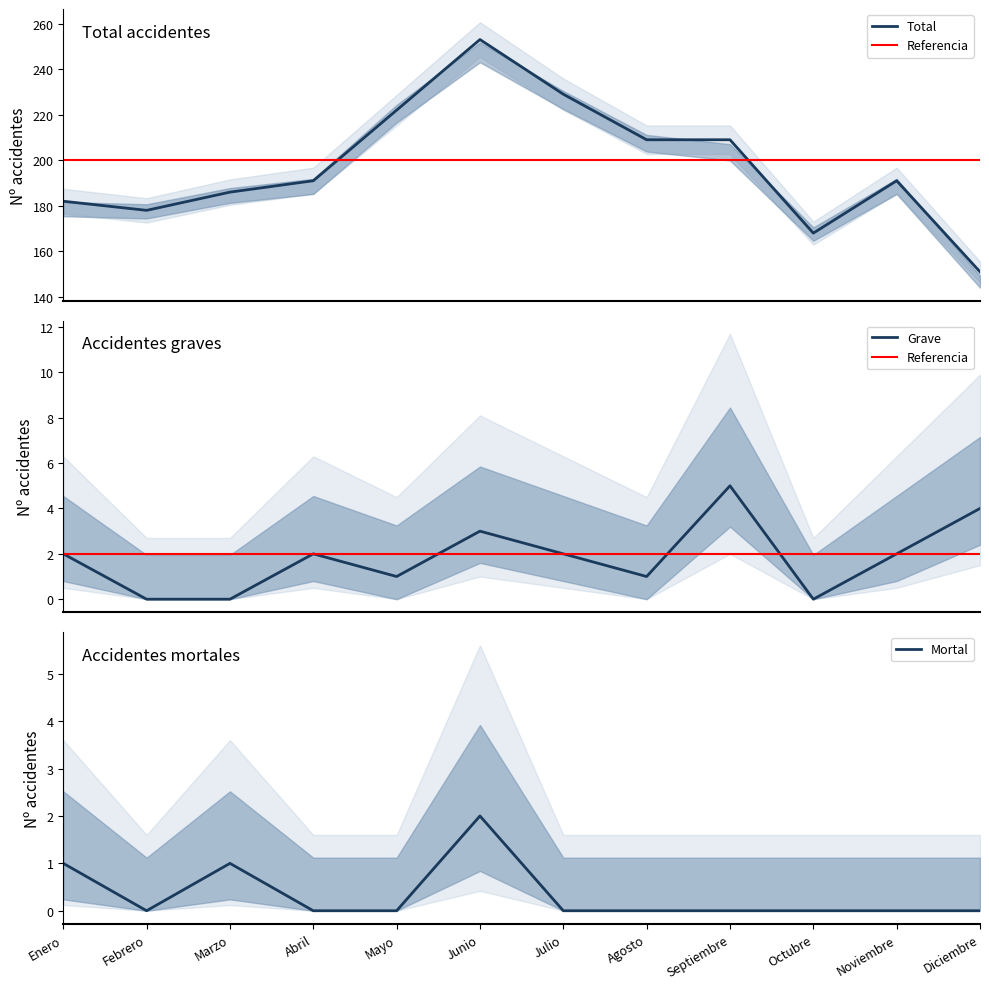

The value of Leve at Noviembre is 191. True or false?

True